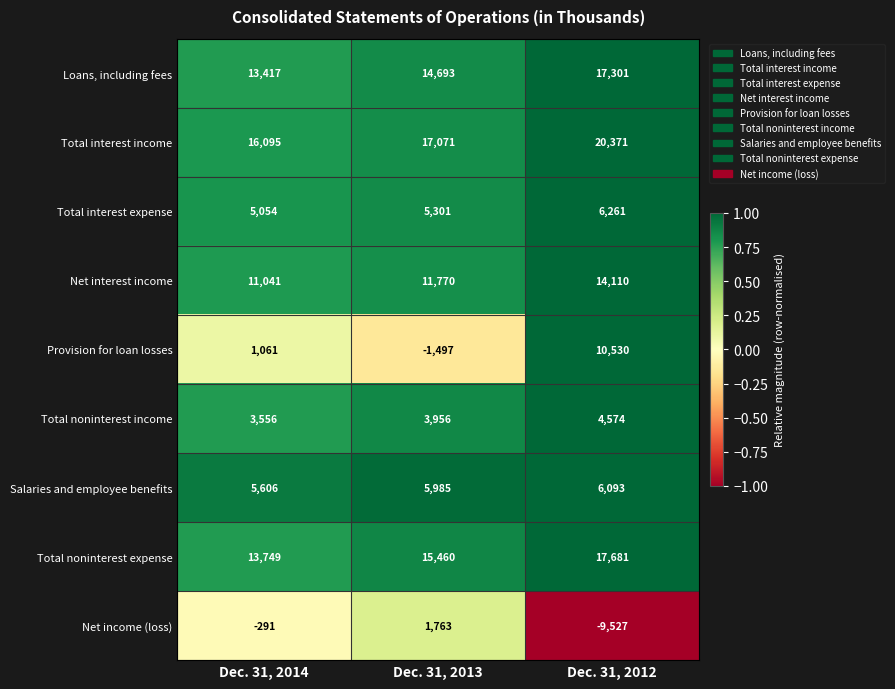

At how many categories does at least one series exceed 0?

3